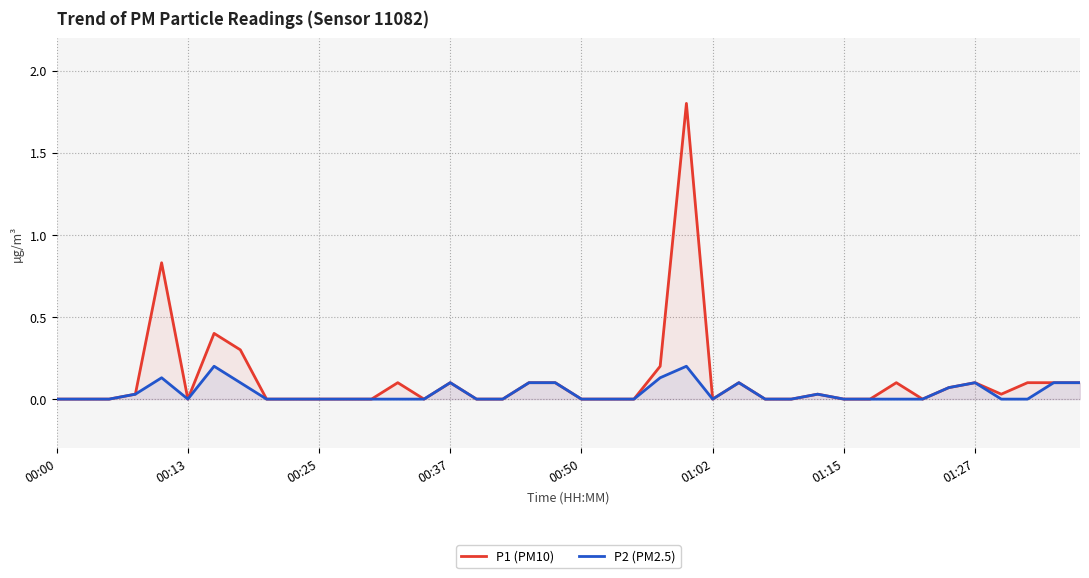

In P1 (PM10), how many points are lower than both neighbors (excluding endpoints)?

5